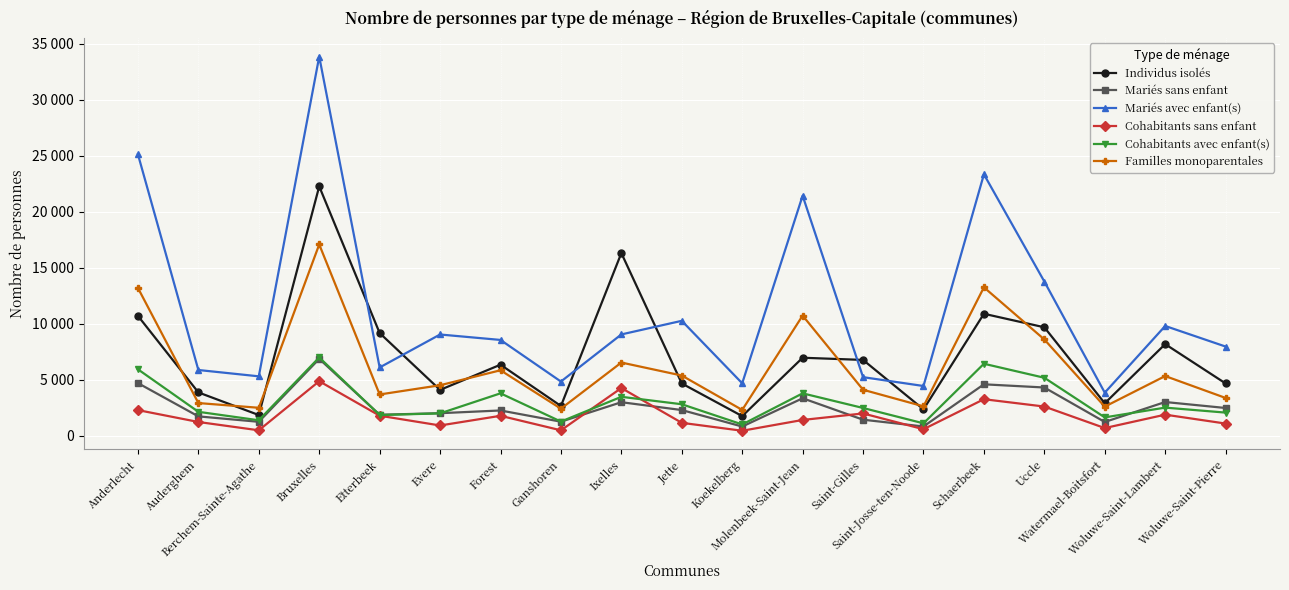

Which has a higher value, Berchem-Sainte-Agathe or Ganshoren?

Ganshoren